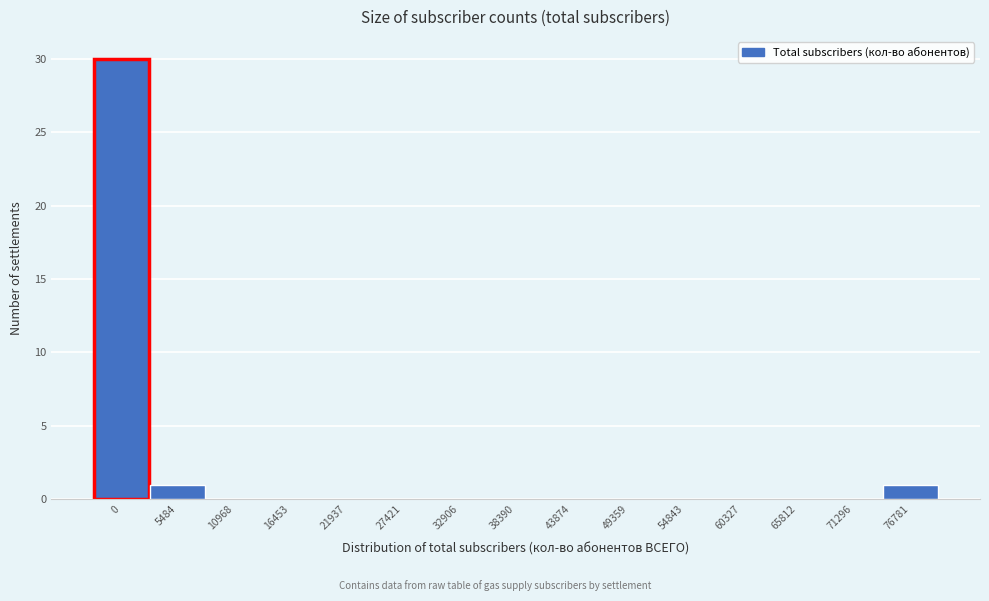

Reading left to right, transcribe all the data shown in this chart.

0=30	5484=1	10968=0	16453=0	21937=0	27421=0	32906=0	38390=0	43874=0	49359=0	54843=0	60327=0	65812=0	71296=0	76781=1